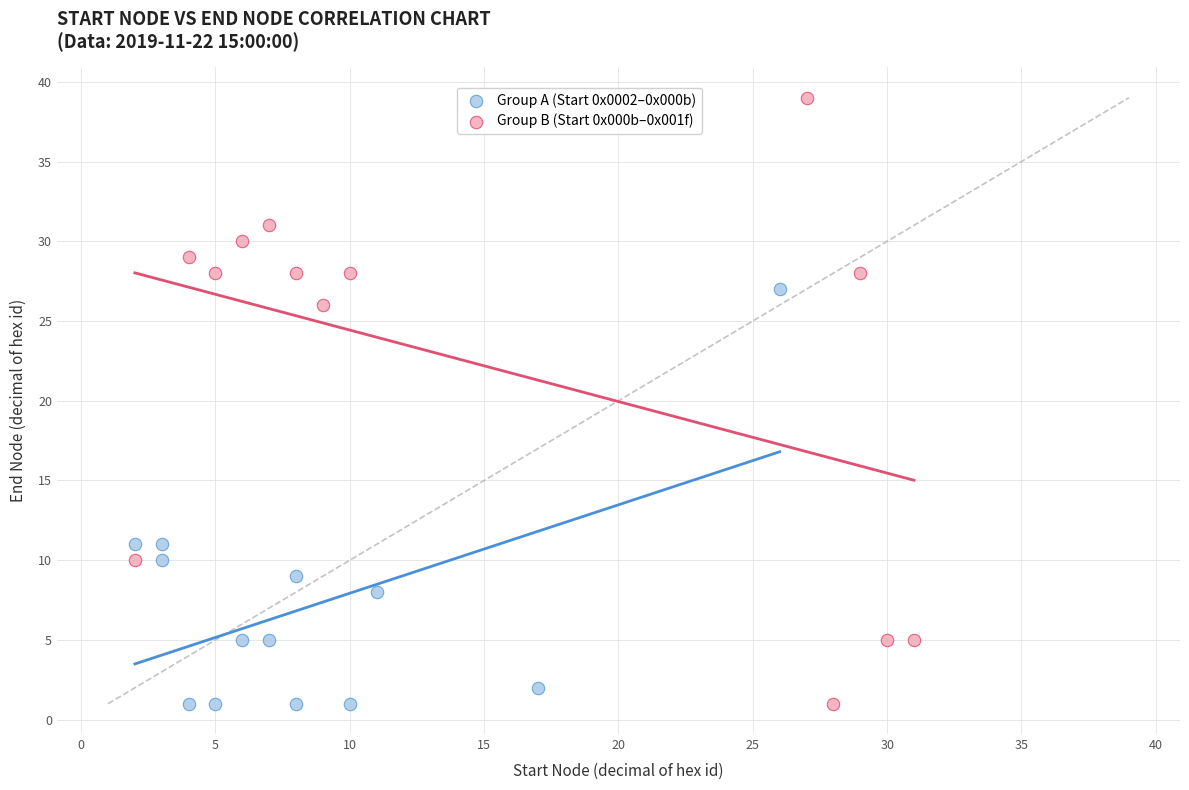

Which series contains the highest Y value?

Group B (Start 0x000b–0x001f)